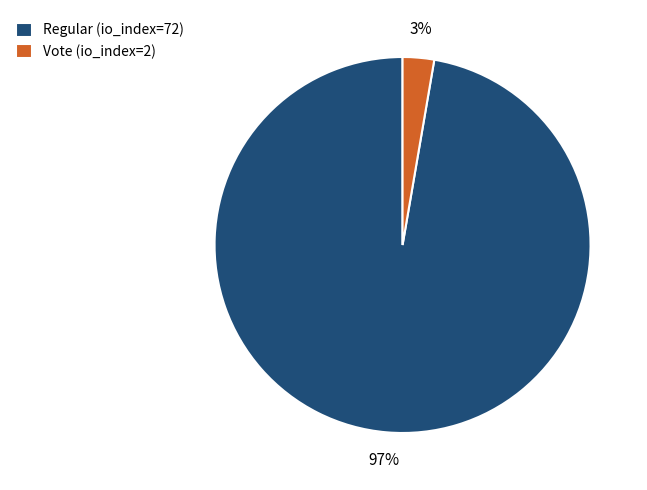

Count the number of slices in the pie.

2